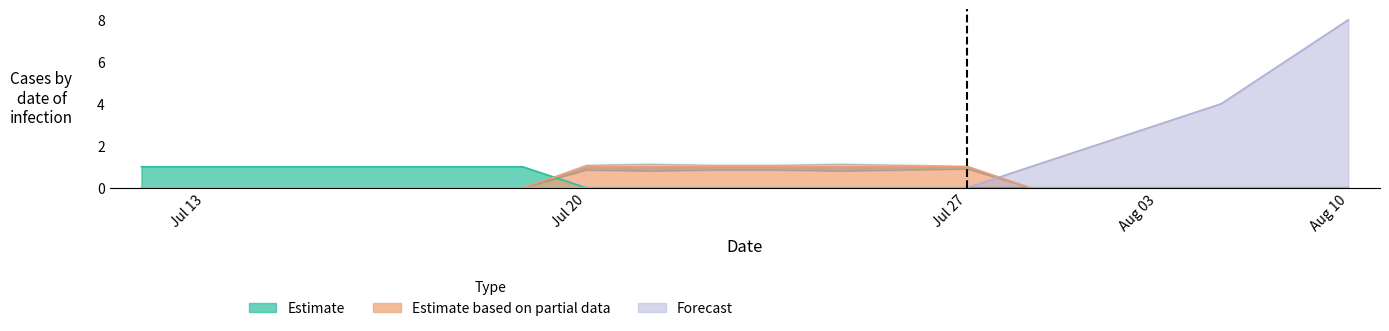

What is the total value across all series at Jul 20?

1